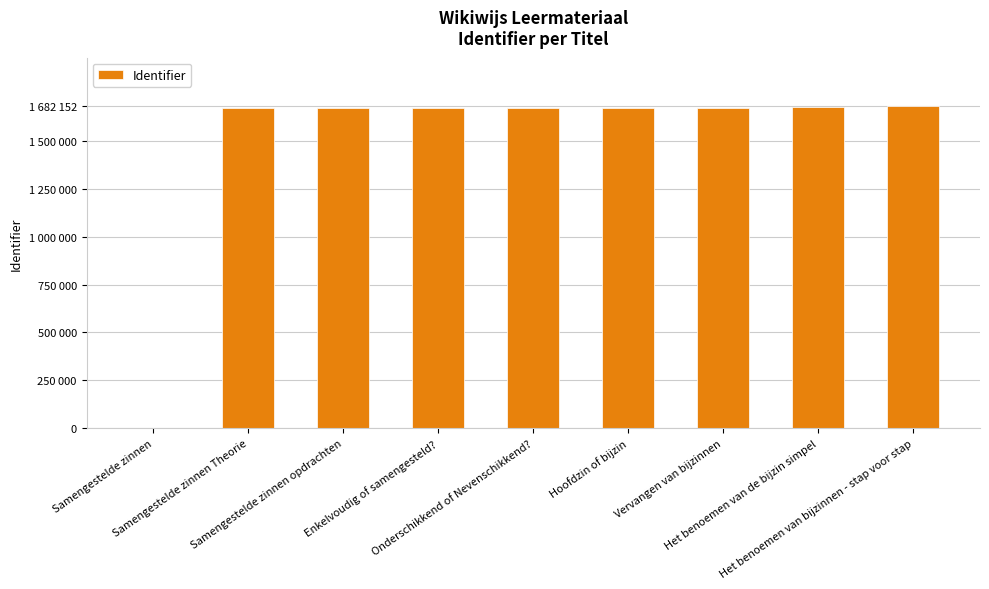

Rank the categories by value from lowest to highest.

Samengestelde zinnen, Samengestelde zinnen Theorie, Samengestelde zinnen opdrachten, Enkelvoudig of samengesteld?, Onderschikkend of Nevenschikkend?, Hoofdzin of bijzin, Vervangen van bijzinnen, Het benoemen van de bijzin simpel, Het benoemen van bijzinnen - stap voor stap